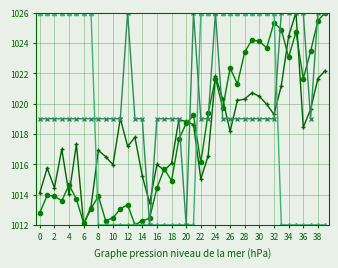

What is the maximum value shown in the chart?

1026.0